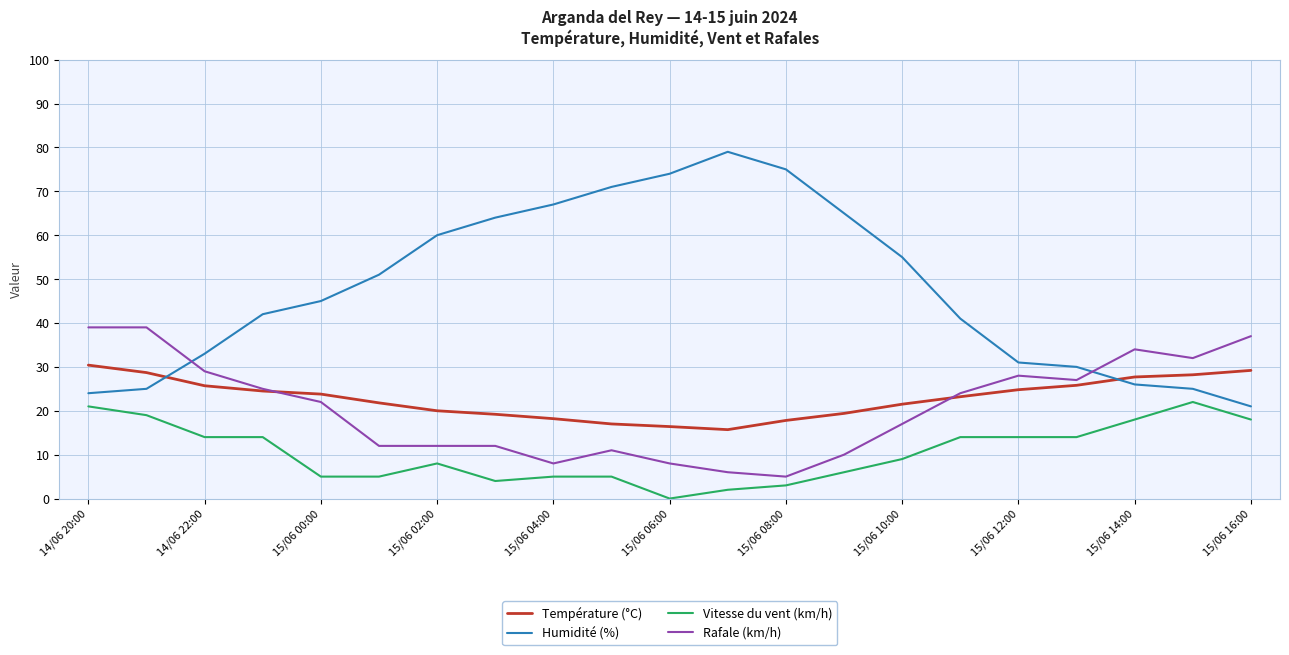

What is the highest value of the Rafale (km/h) series?

39.0